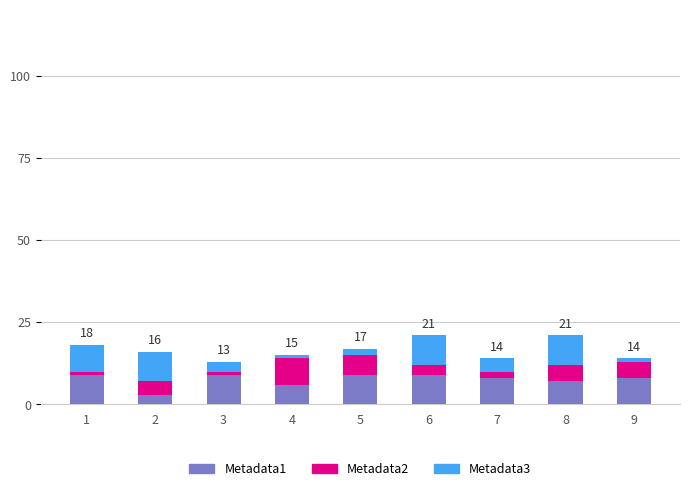

Is it true that Metadata1 equals 6 at 4?

True